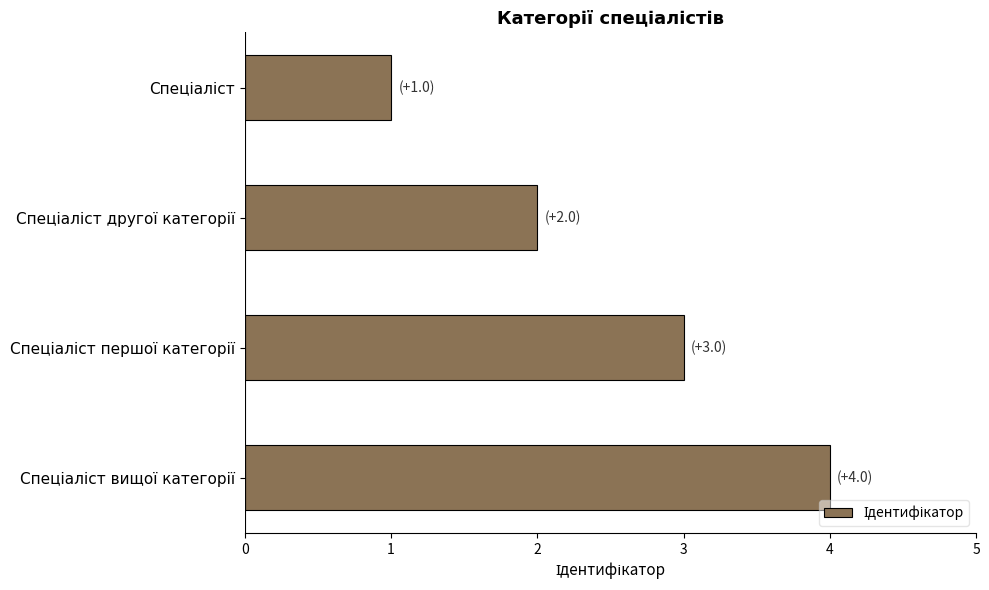

What is the sum of all values?

10